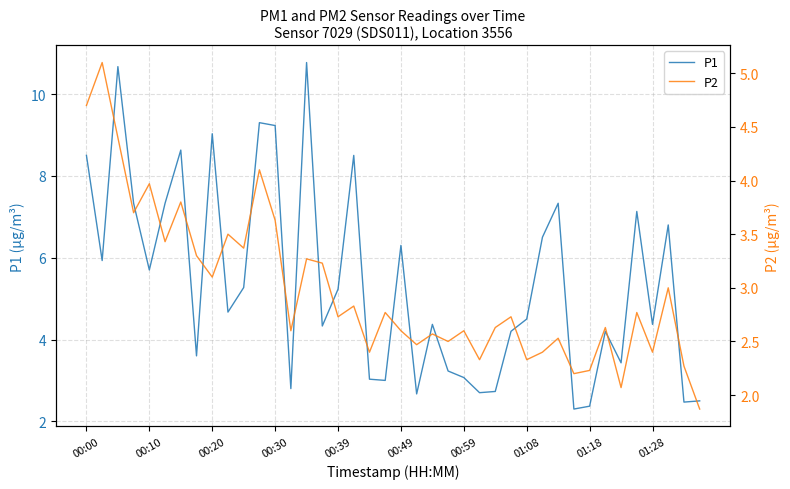

Between 35 and 23, which is larger?

35